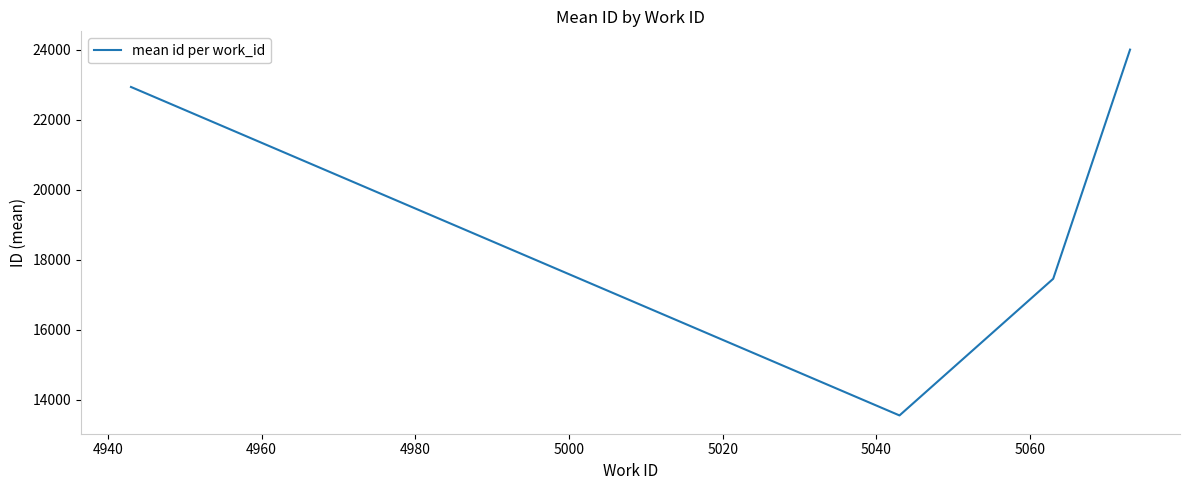

What is the sum of all values?

77953.2